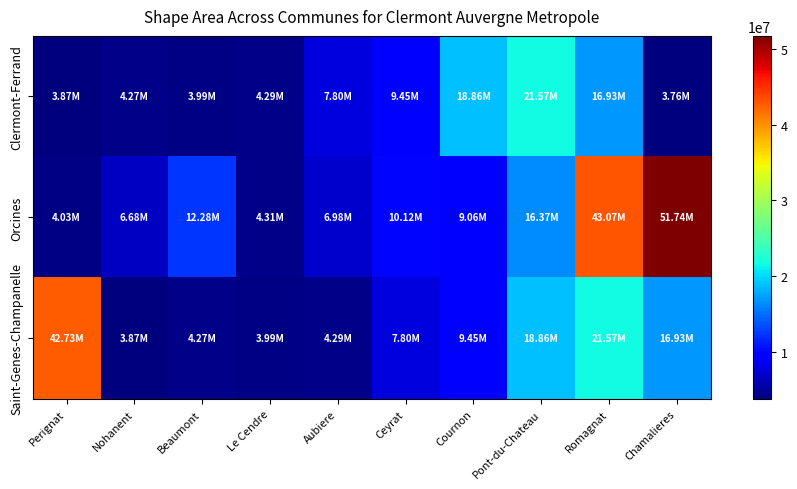

What is the smallest value displayed?

3760555.5